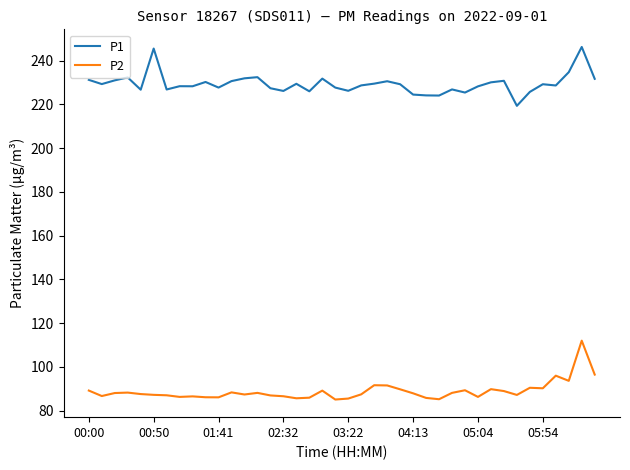

Which series has the largest total across all categories?

P1